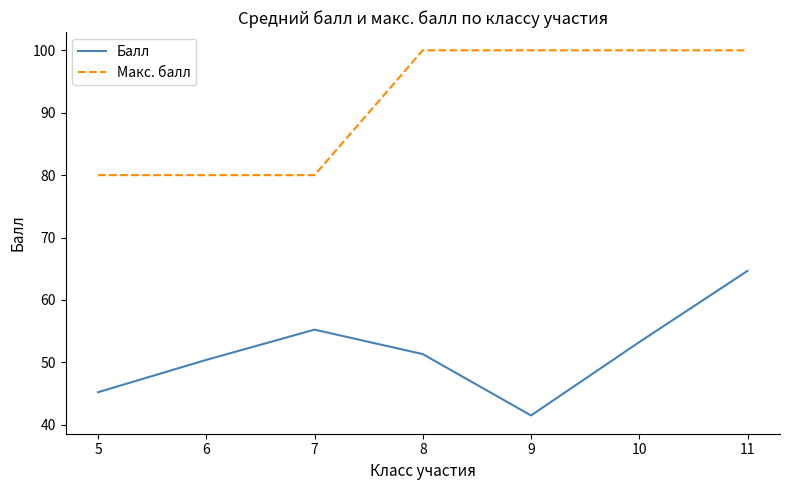

Is the value of Макс. балл at 11 greater than the value of Балл at 5?

Yes